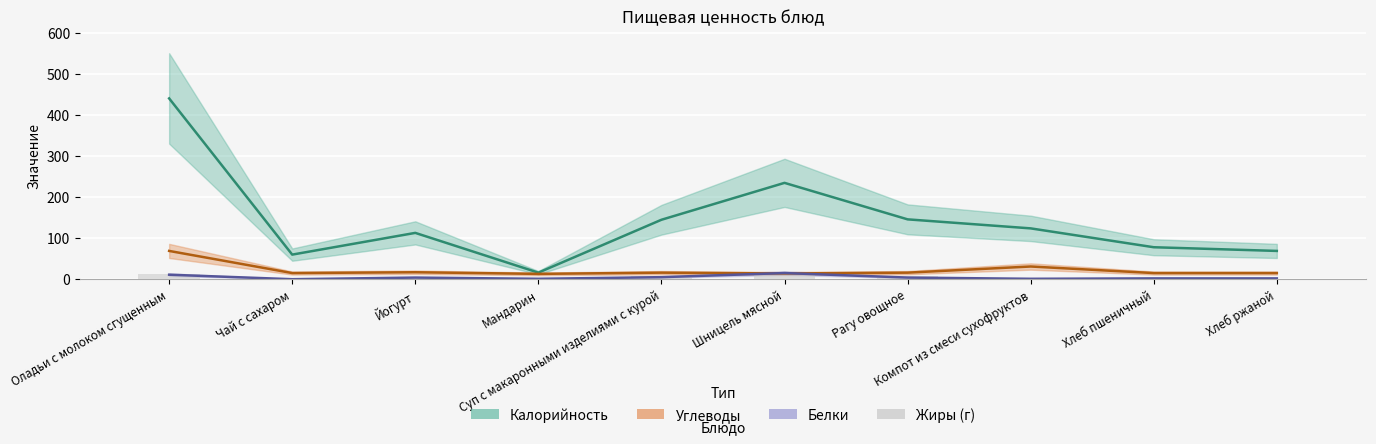

Which series has the largest range (max minus min)?

Калорийность